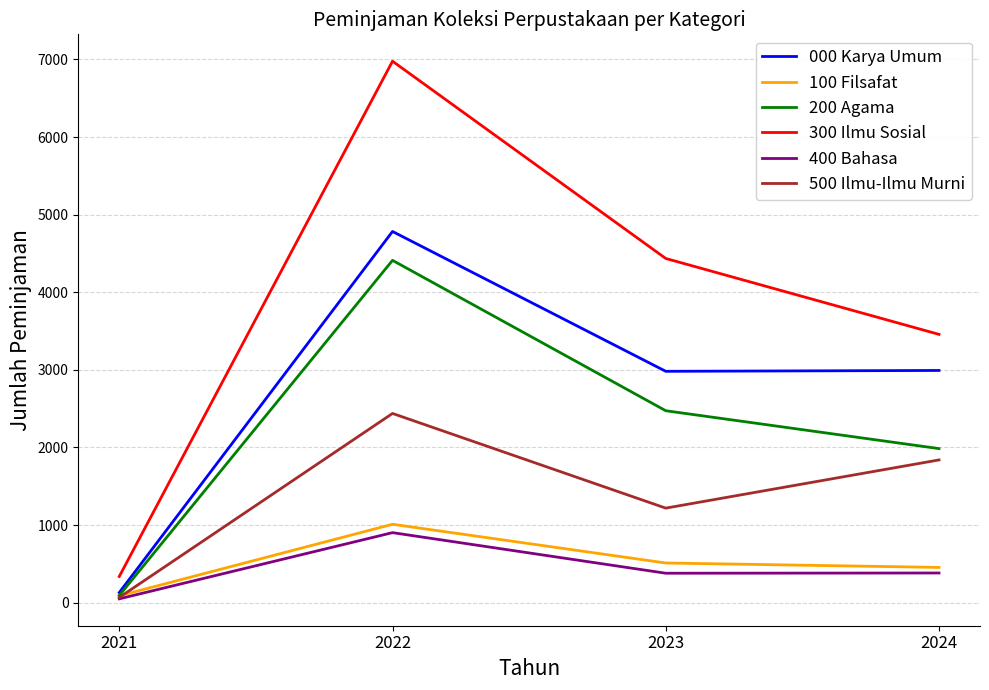

What is the sum of the 100 Filsafat values at 2024 and 2021?

542